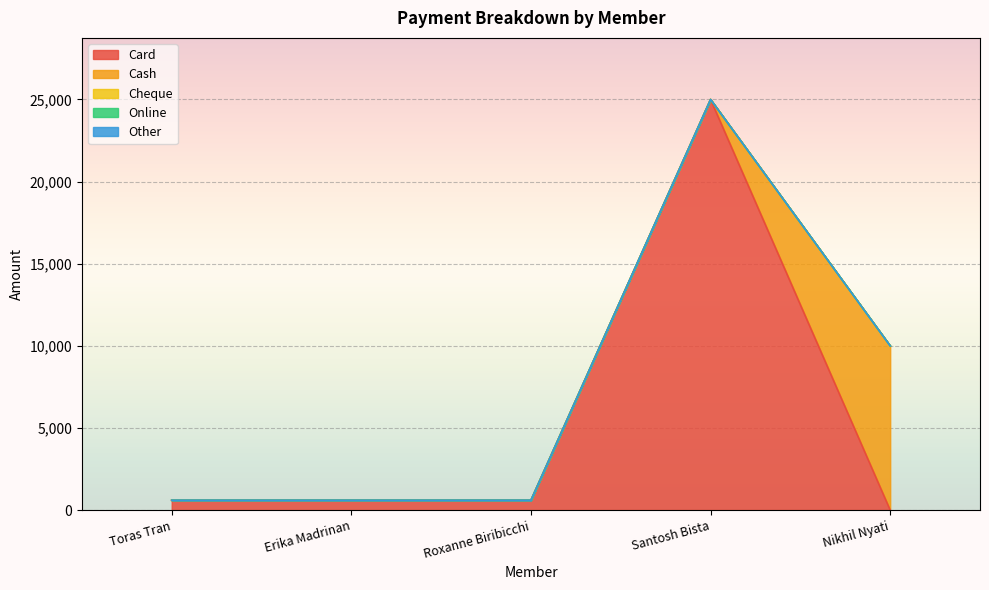

At which label does Card reach its minimum?

Nikhil Nyati